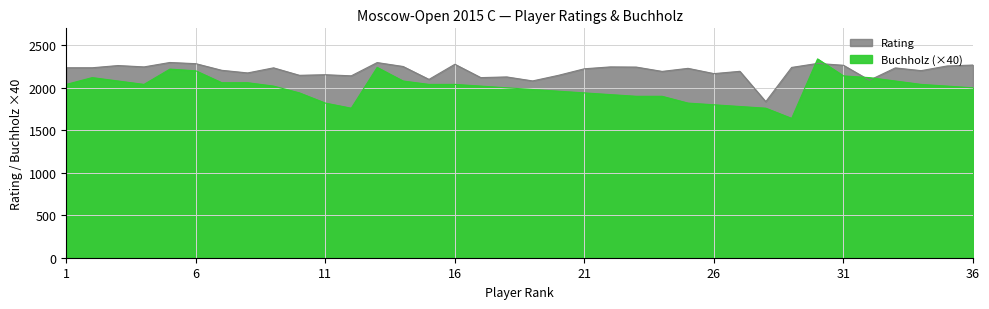

Reading right to left, transcribe all the data shown in this chart.

Rating: 36=2268	35=2257	34=2202	33=2234	32=2089	31=2265	30=2287	29=2240	28=1837	27=2194	26=2167	25=2229	24=2193	23=2244	22=2246	21=2224	20=2147	19=2081	18=2128	17=2120	16=2277	15=2099	14=2251	13=2297	12=2141	11=2154	10=2147	9=2235	8=2175	7=2206	6=2284	5=2298	4=2246	3=2262	2=2236	1=2236
Buchholz: 36=2000	35=2020	34=2040	33=2080	32=2120	31=2140	30=2340	29=1640	28=1760	27=1780	26=1800	25=1820	24=1900	23=1900	22=1920	21=1940	20=1960	19=1980	18=2000	17=2020	16=2040	15=2040	14=2080	13=2240	12=1760	11=1820	10=1940	9=2020	8=2060	7=2060	6=2200	5=2220	4=2040	3=2080	2=2120	1=2040